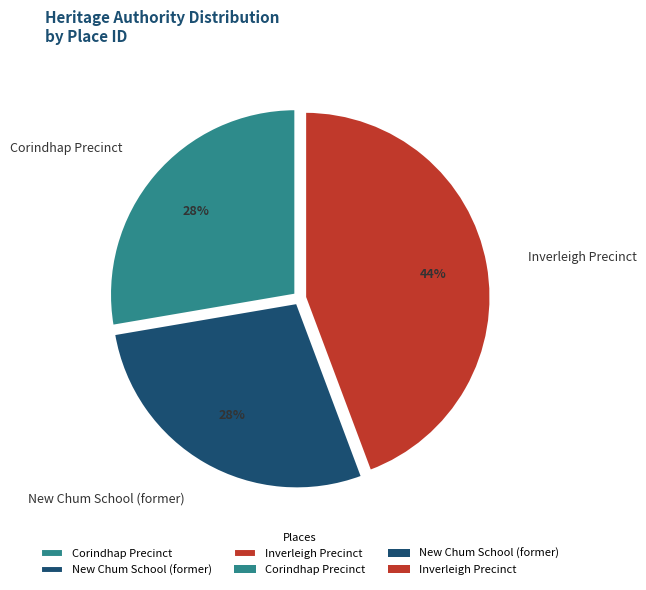

What is the largest slice in the pie chart?

Inverleigh Precinct